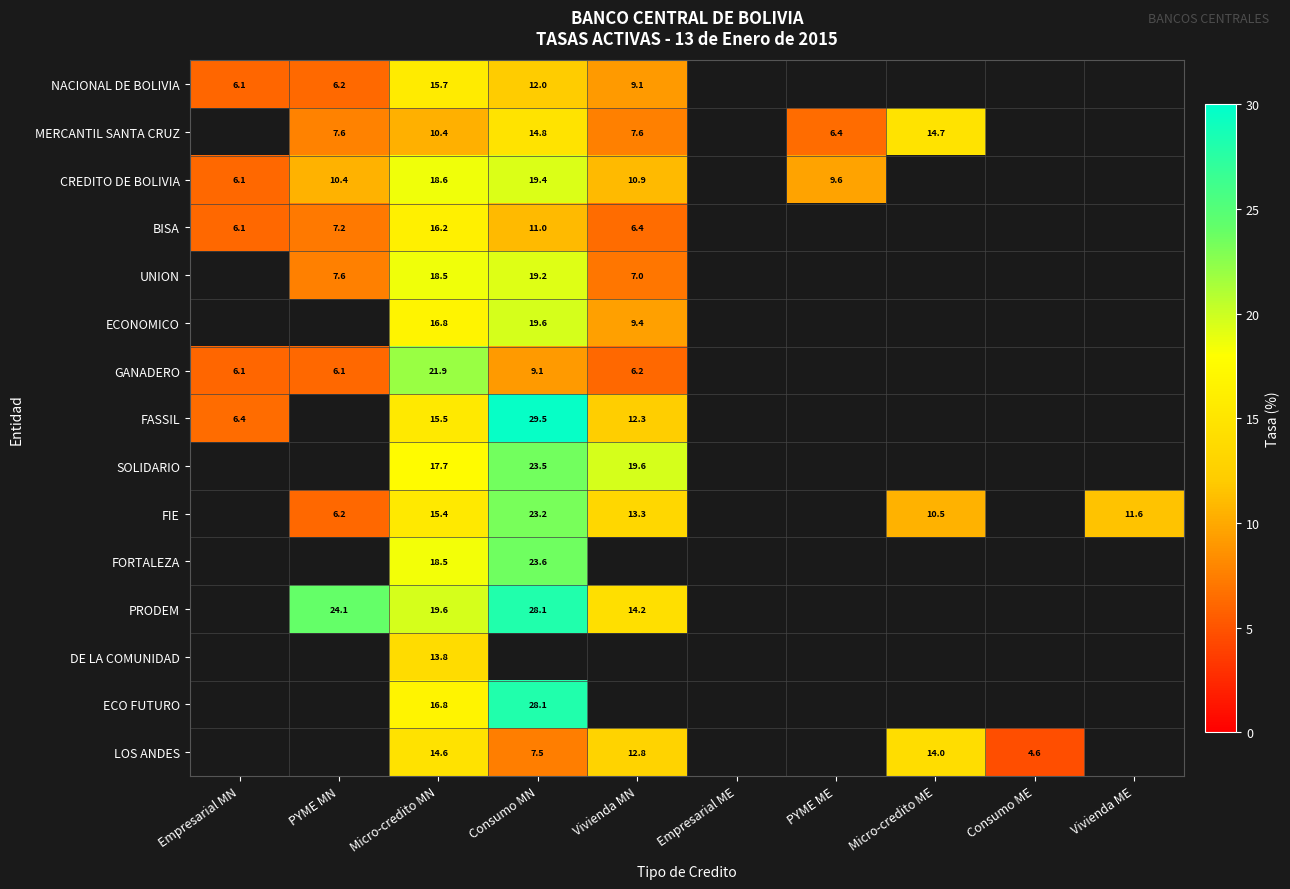

At Consumo ME, list the series in order from smallest to largest.

NACIONAL DE BOLIVIA, MERCANTIL SANTA CRUZ, CREDITO DE BOLIVIA, BISA, UNION, ECONOMICO, GANADERO, FASSIL, SOLIDARIO, FIE, FORTALEZA, PRODEM, DE LA COMUNIDAD, ECO FUTURO, LOS ANDES